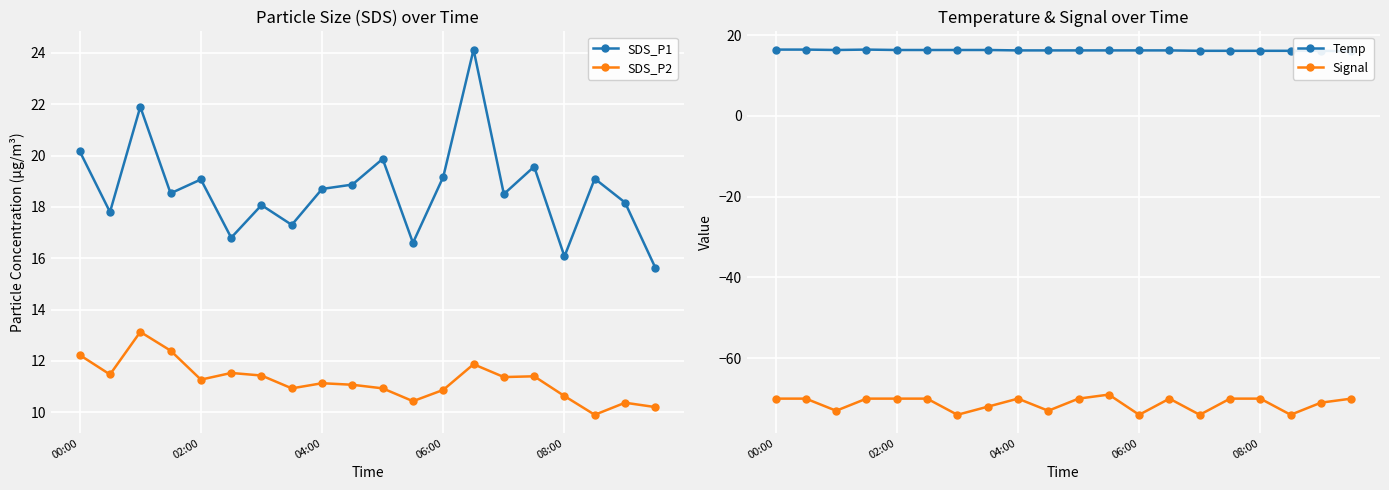

What is the maximum value for Signal?

-69